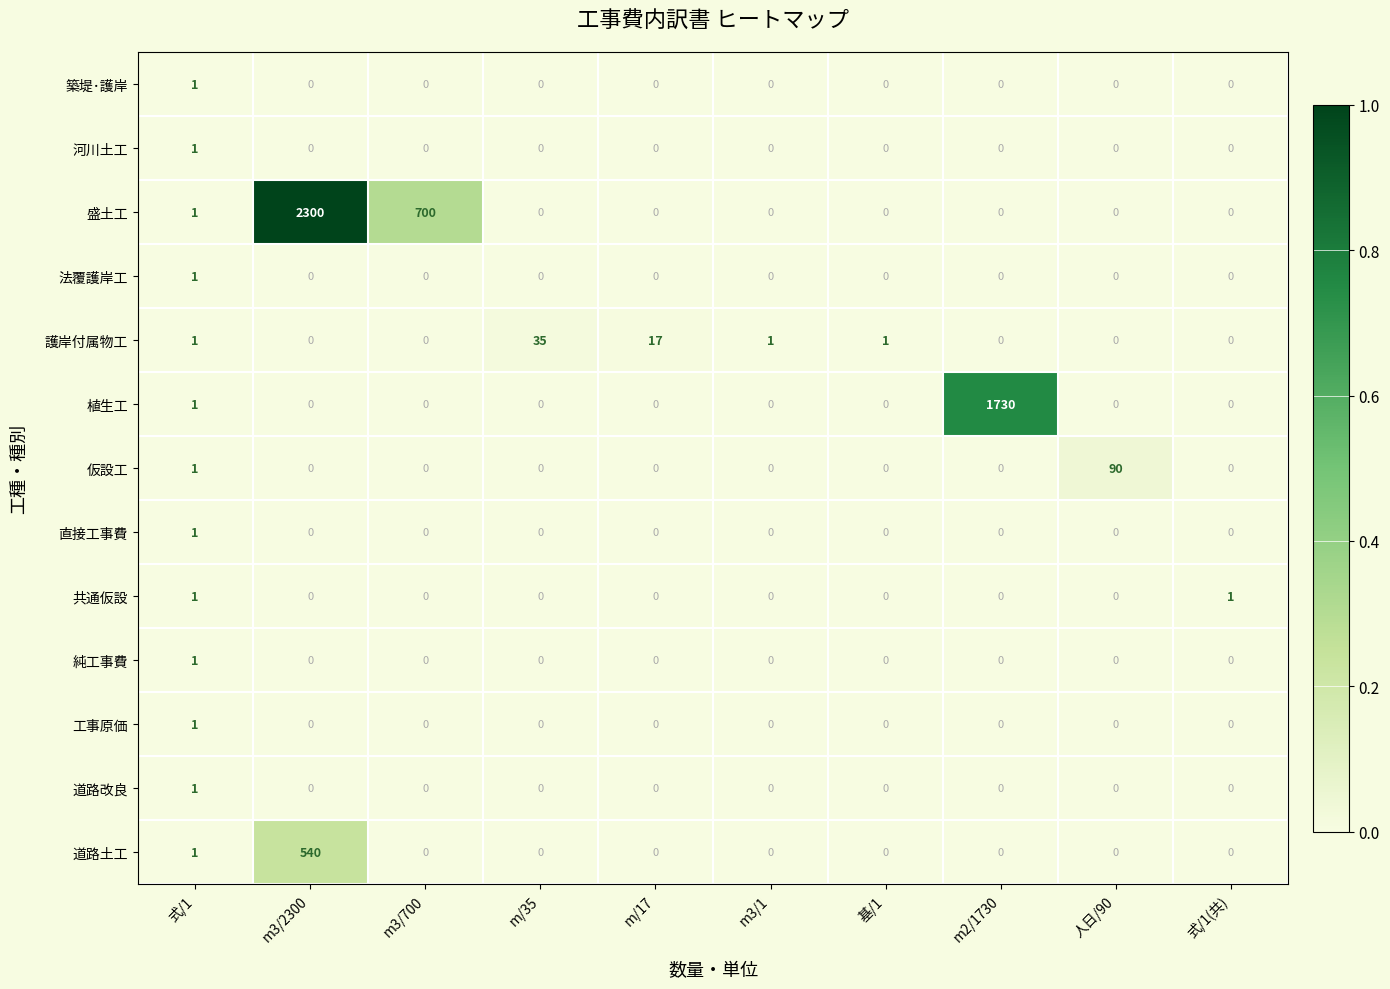

The 直接工事費 series shows 0 at 式/1(共). True or false?

True